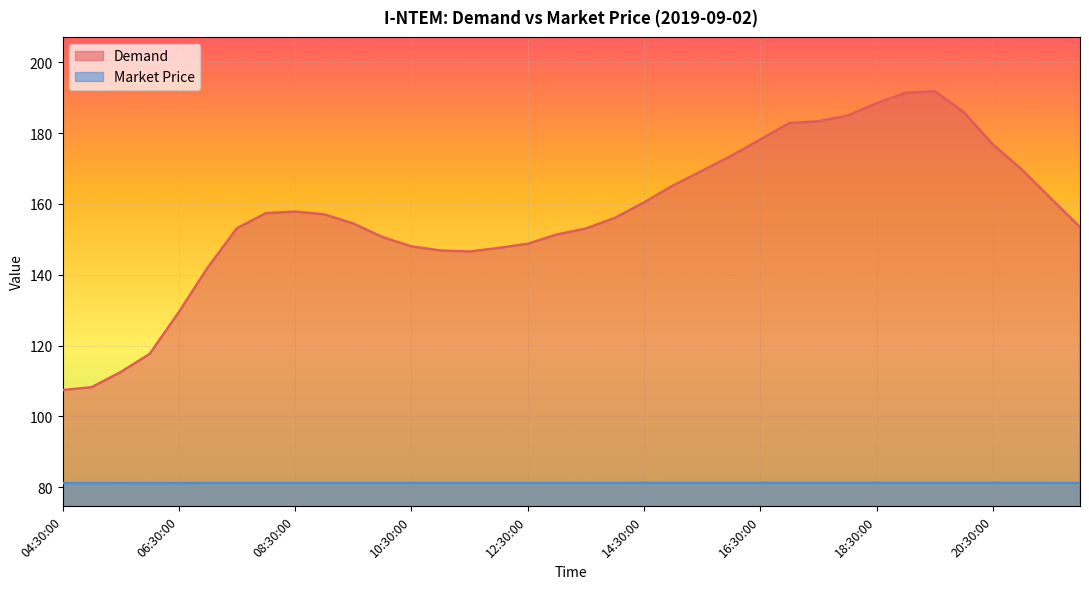

Which series has the largest total across all categories?

Demand